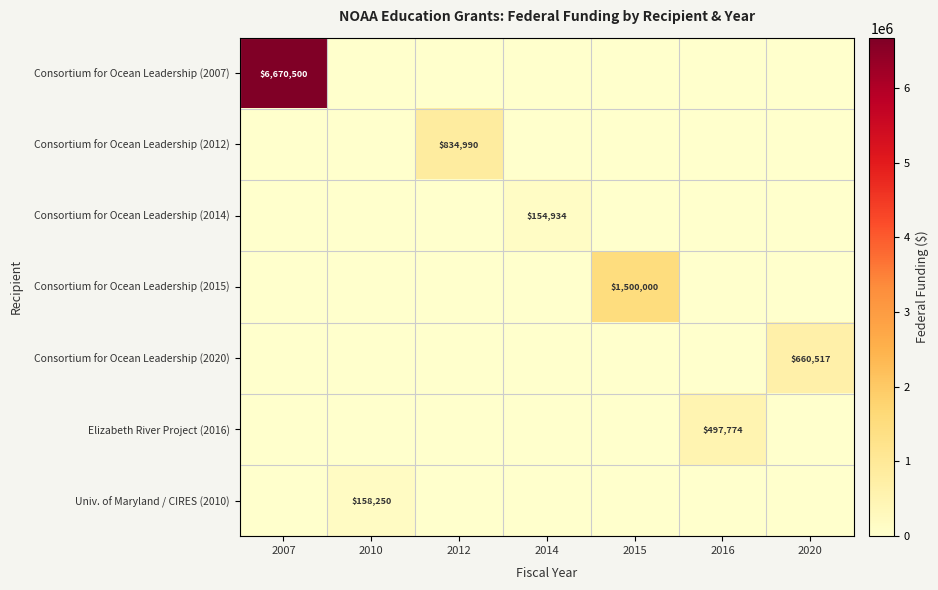

At 2014, list the series in order from smallest to largest.

row_0, row_1, row_3, row_4, row_5, row_6, row_2